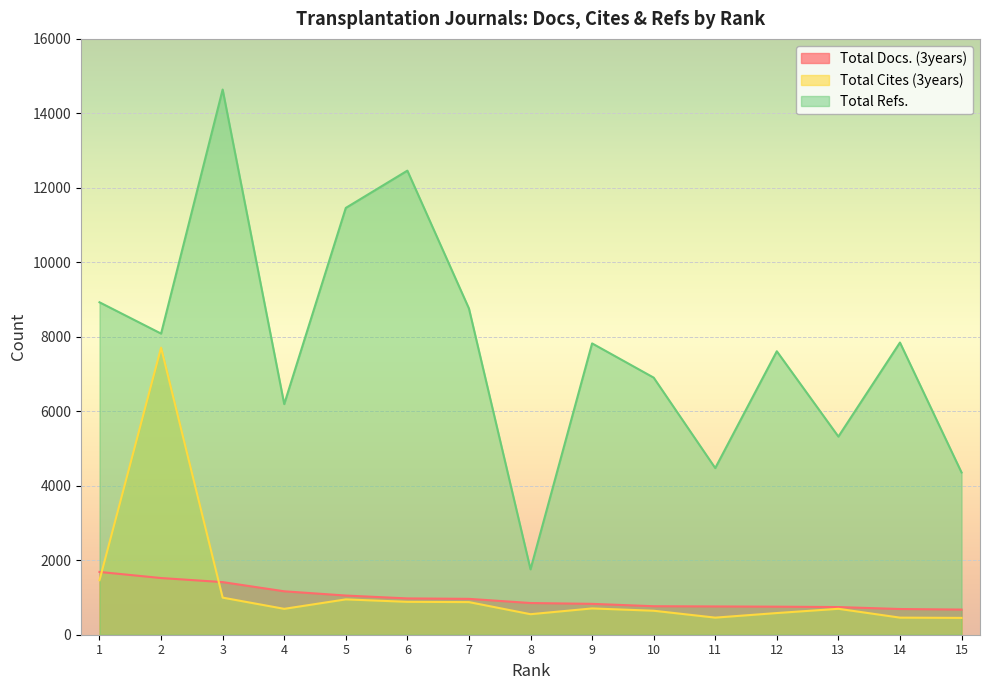

Reading left to right, list all the values displayed in this chart.

Total Docs. (3years): 1686	1522	1413	1166	1052	975	963	851	829	765	759	753	743	690	675
Total Cites (3years): 1464	7709	996	695	949	883	876	551	706	644	459	582	696	459	452
Total Refs.: 8927	8086	14640	6193	11461	12462	8760	1756	7823	6904	4475	7612	5321	7846	4357